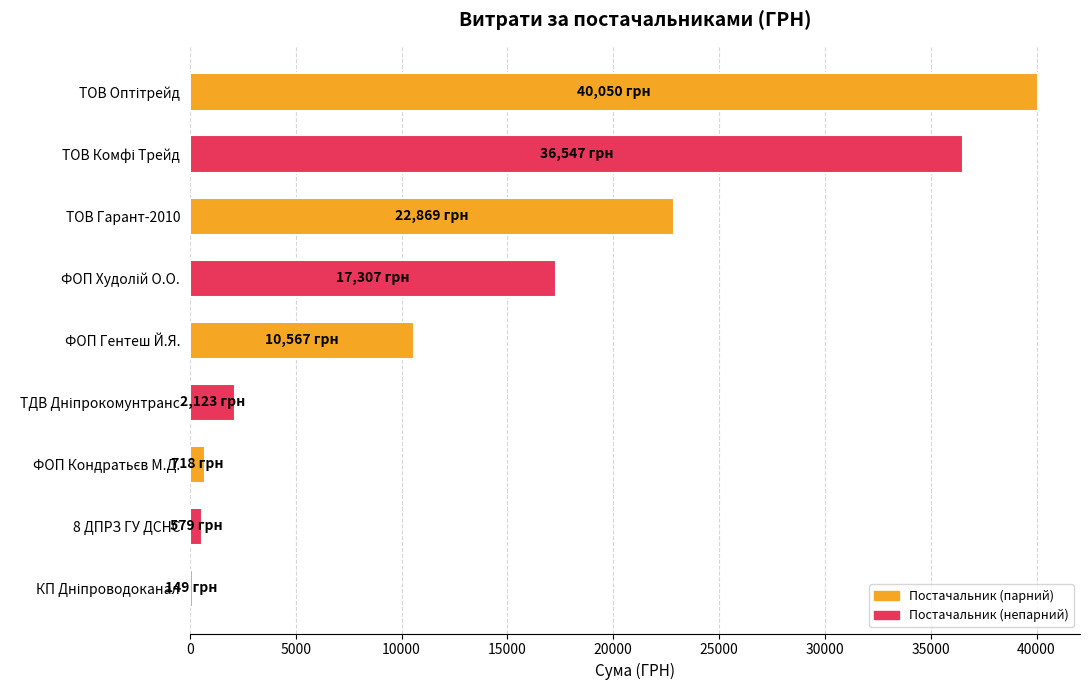

What is the maximum value shown in the chart?

40050.0